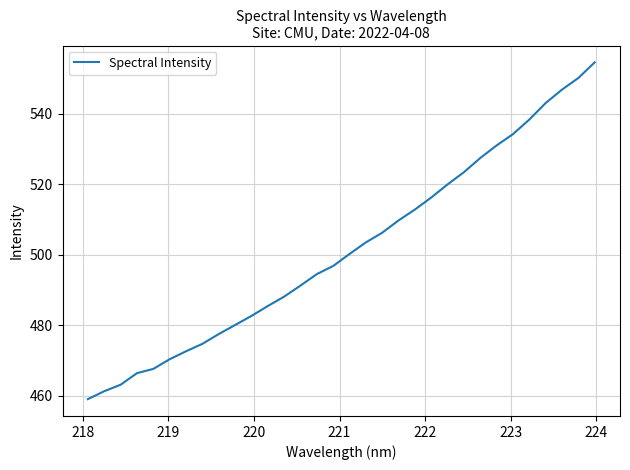

What is the difference between the maximum and minimum values?

95.6